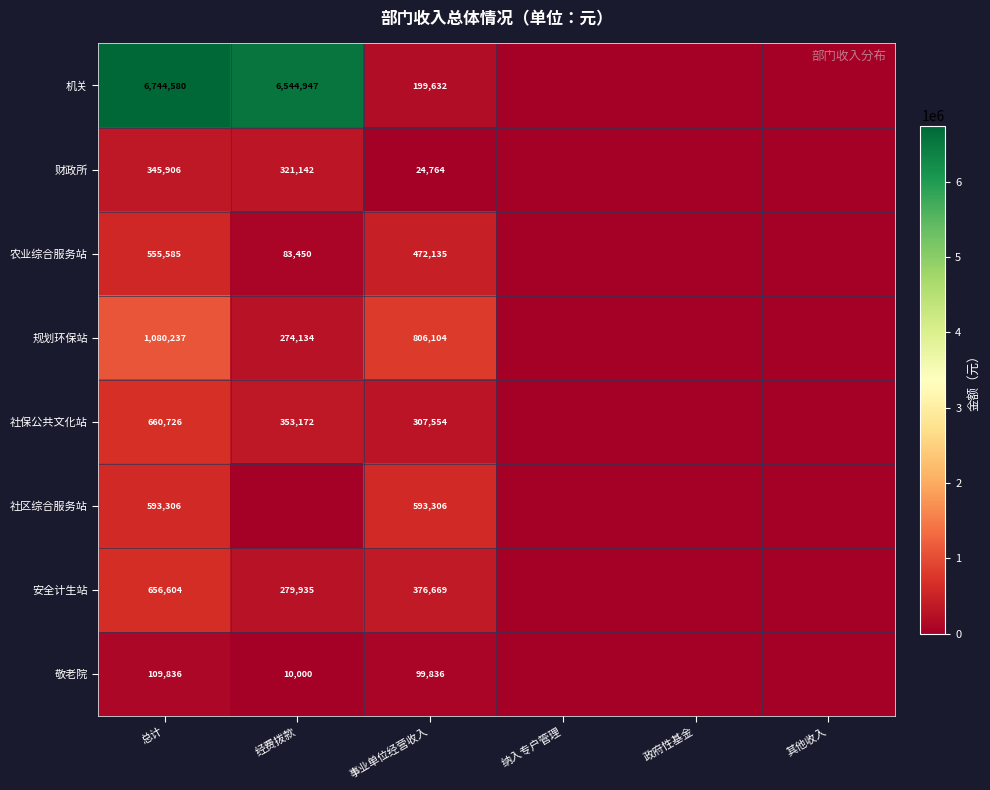

What is the greatest value displayed?

6744579.6